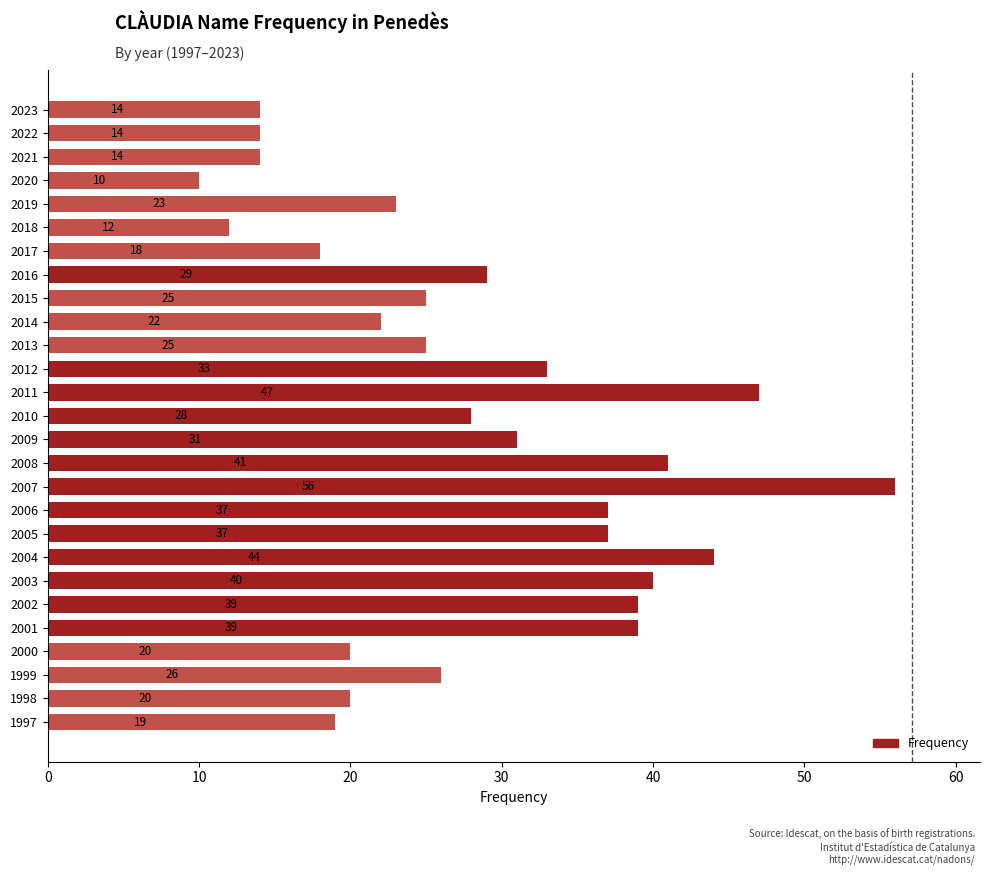

Approximately how many times larger is the value at 2015 compared to 2022?

1.8